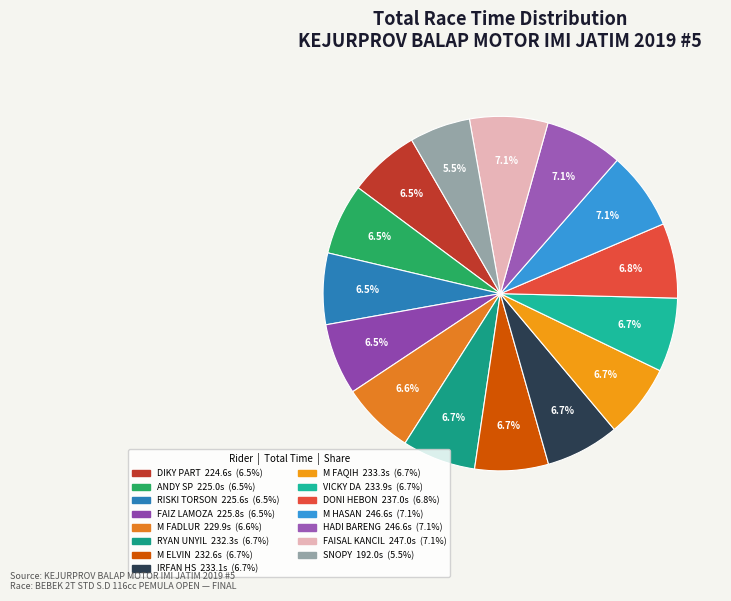

Is it true that FAIZ LAMOZA is 13% of the pie?

False